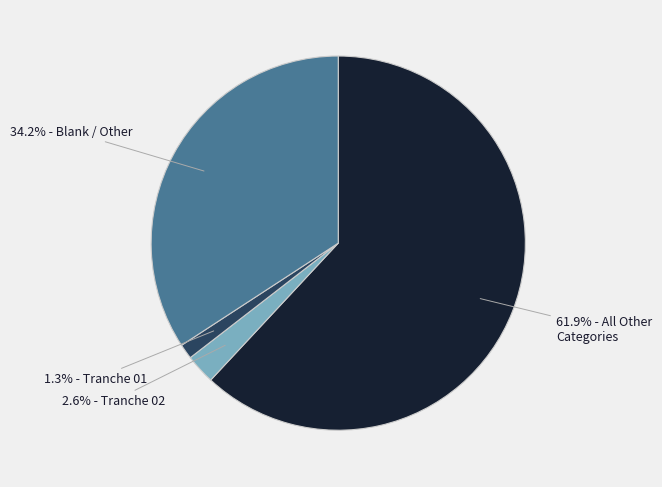

How many segments does this pie chart have?

4